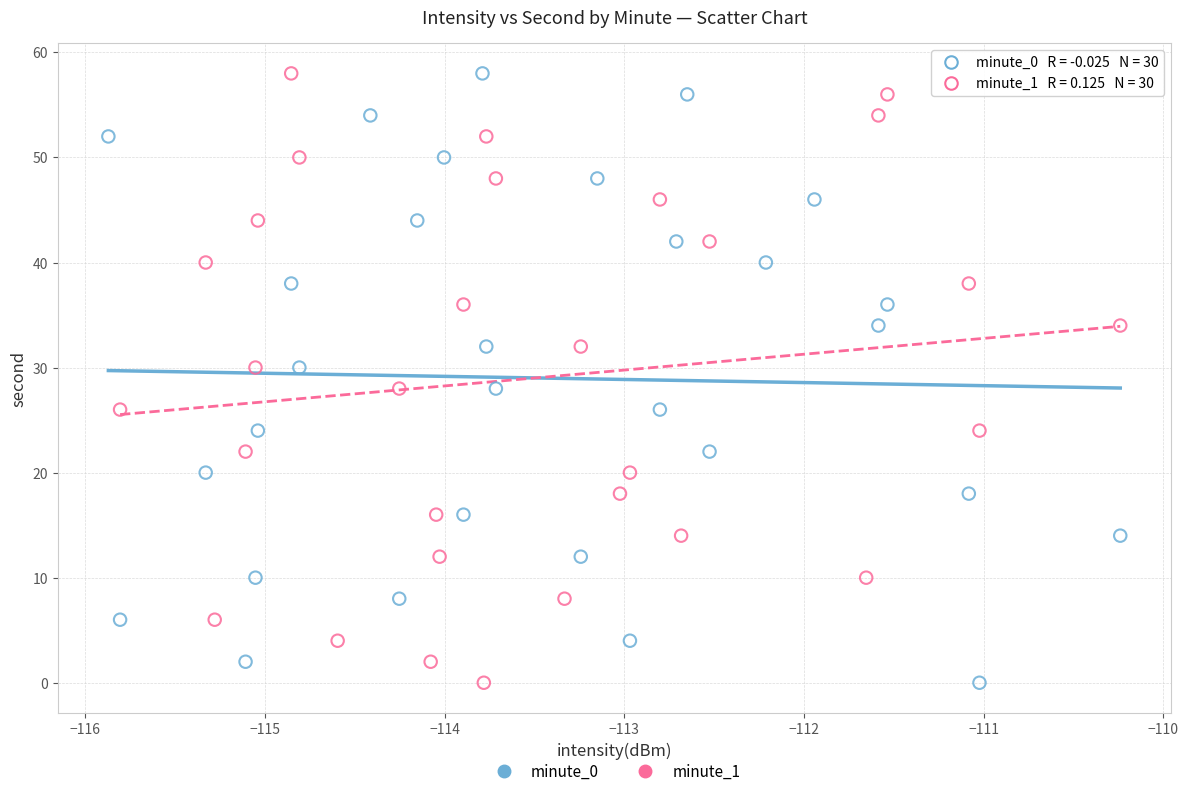

What are all the series names shown in the legend?

minute_0, minute_1